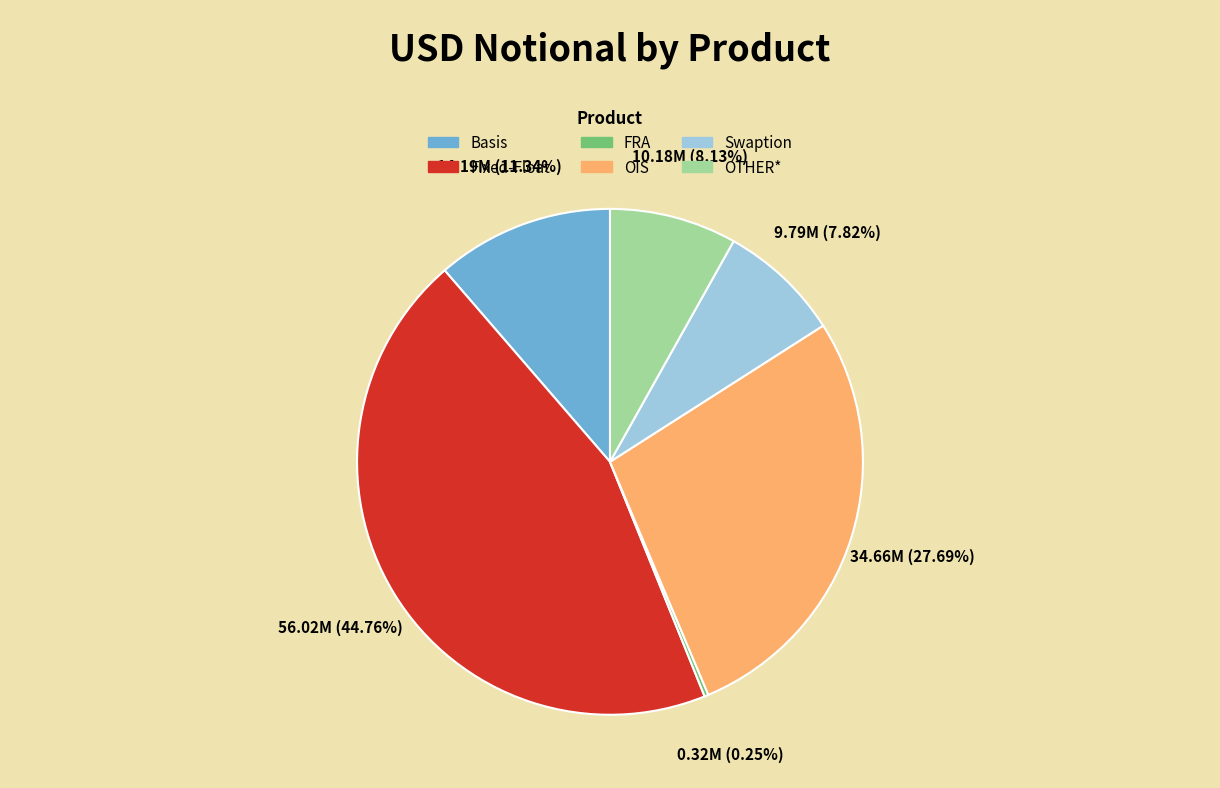

Combined, do OIS and Fixed-Float account for over 50%?

Yes